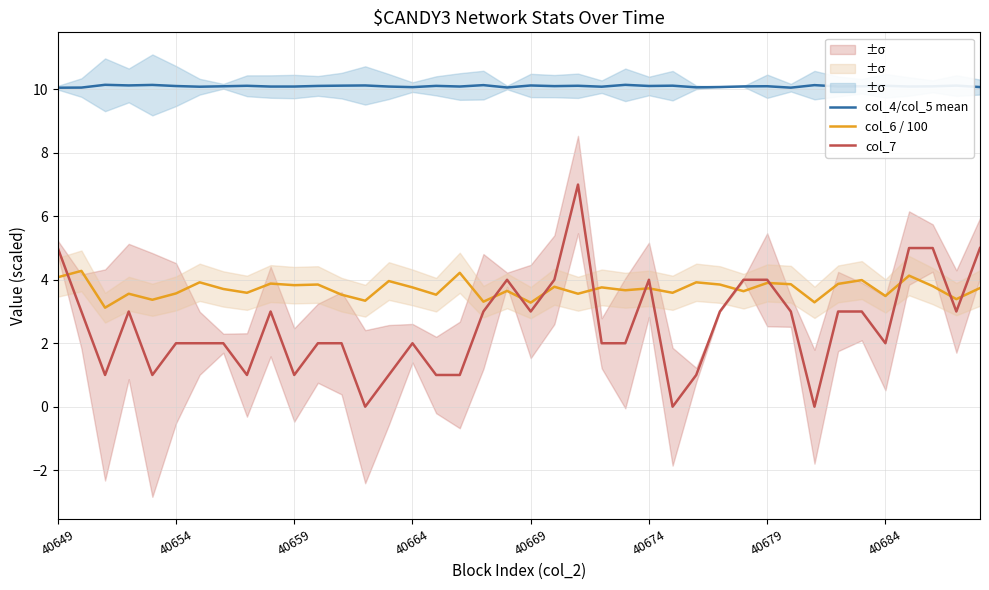

What is the minimum value for col_6 / 100?

3.1